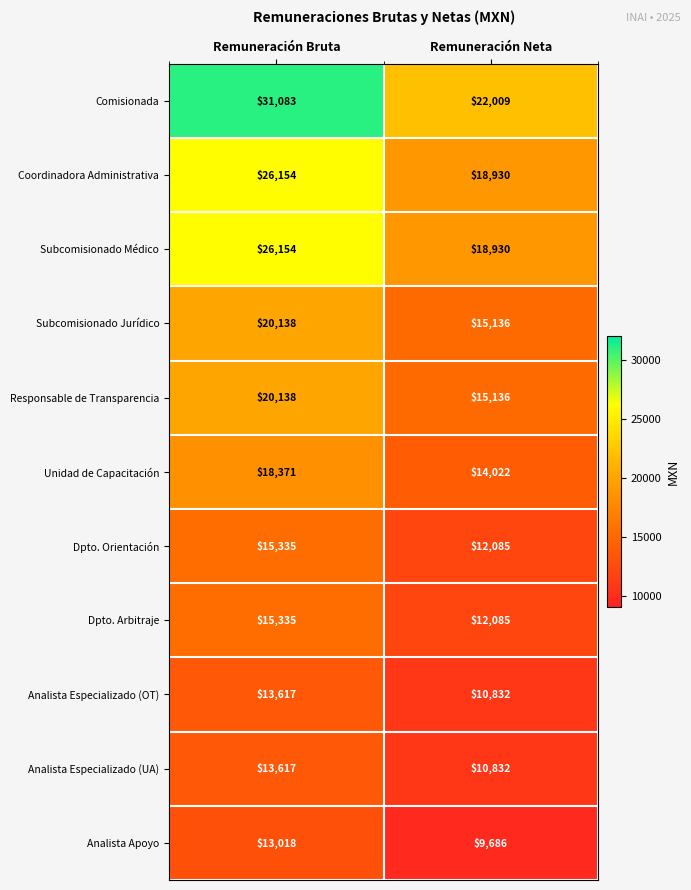

What is the difference between the maximum and minimum values in the Dpto. Orientación series?

3250